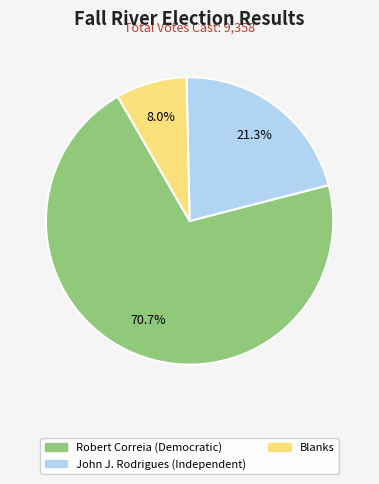

Is there a majority slice in this chart?

Yes